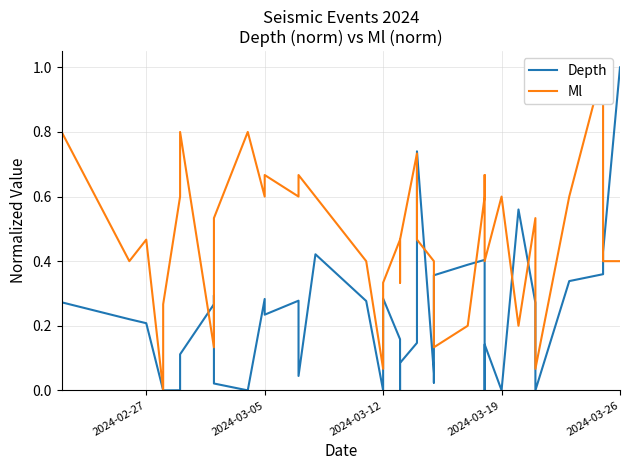

Which series has the widest spread of values?

Depth